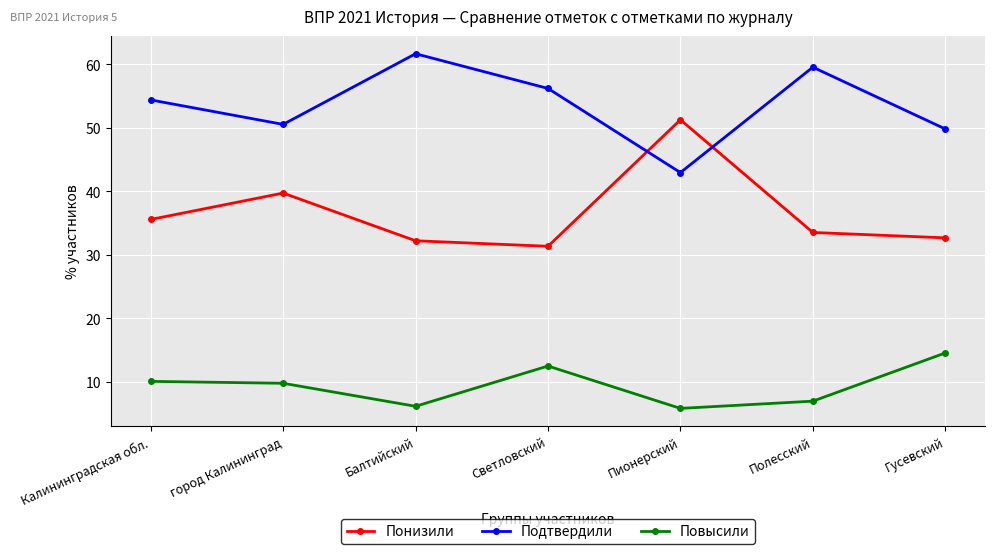

How many series are shown in this chart?

3